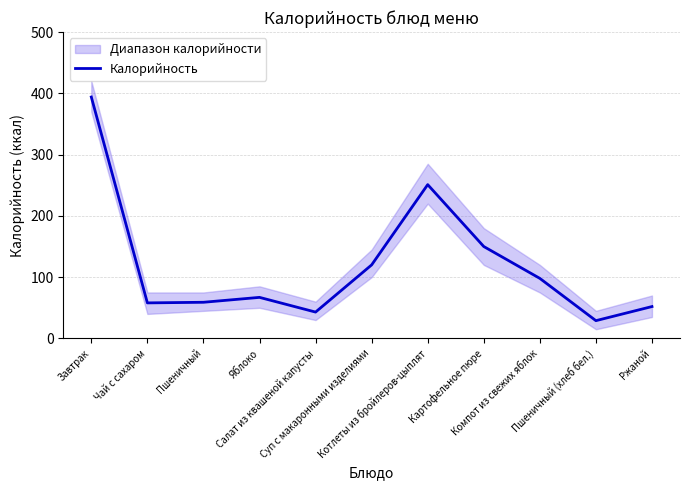

What position from the left is Чай с сахаром?

2